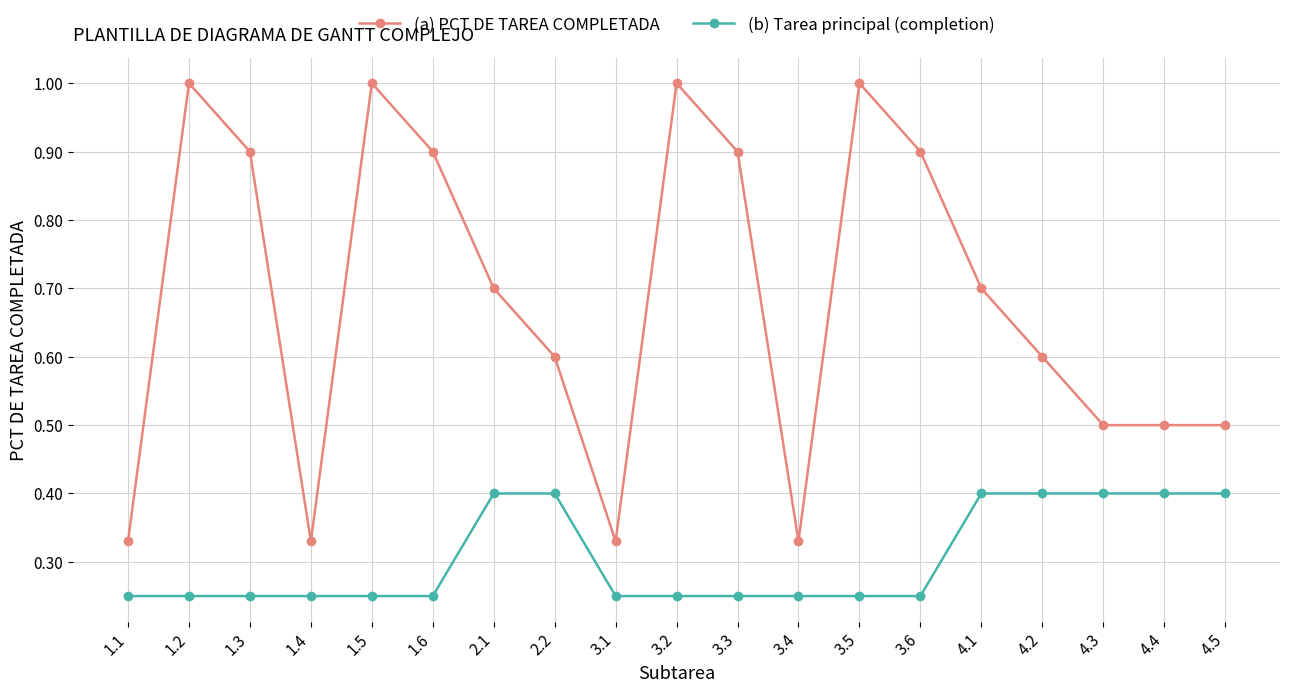

True or false: (a) PCT DE TAREA COMPLETADA has a value of 0.5 at 3.6.

False